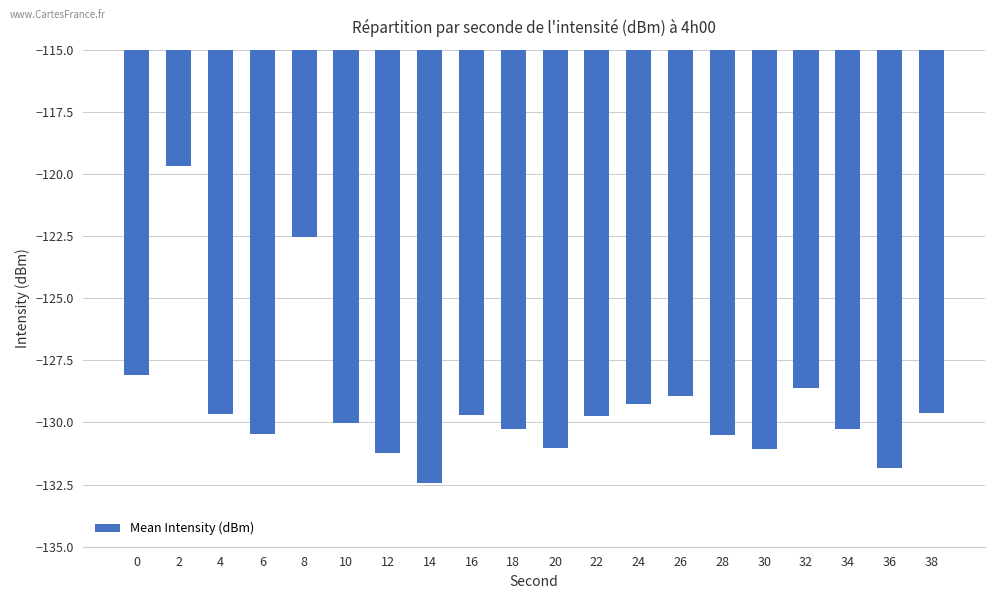

Which label corresponds to the largest value in the chart?

2